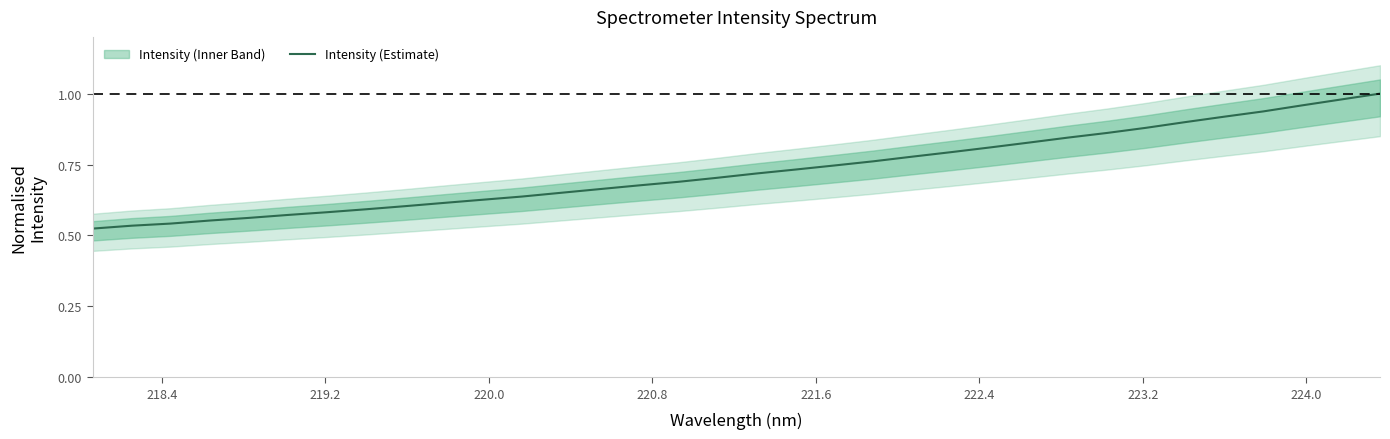

What is the maximum value shown in the chart?

1.0